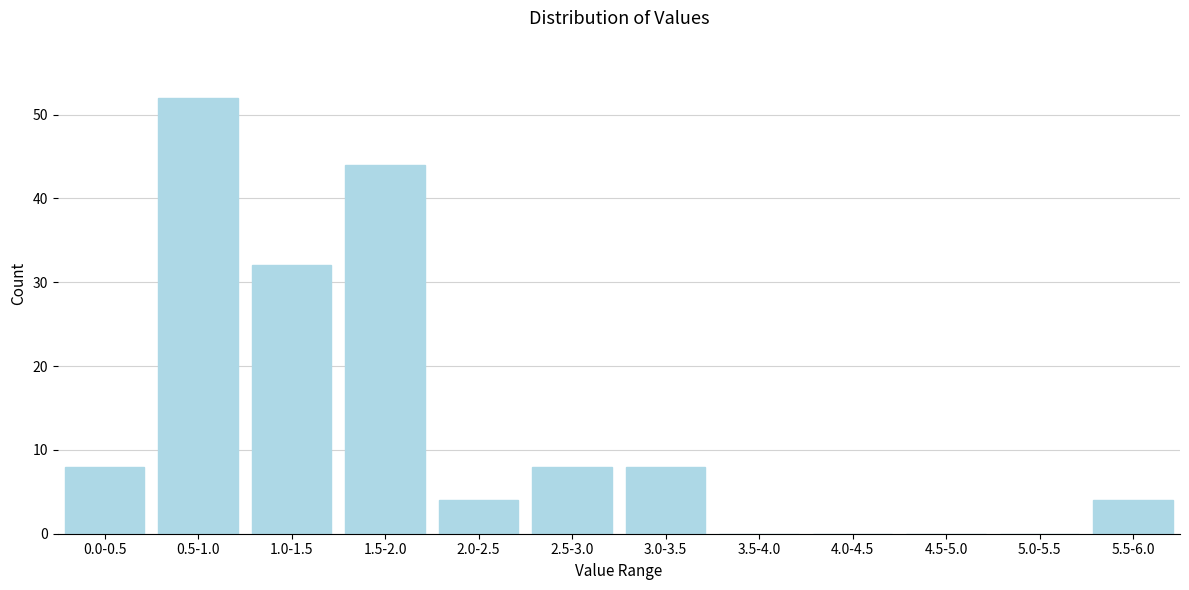

Reading left to right, list all the values displayed in this chart.

0.0-0.5=8	0.5-1.0=52	1.0-1.5=32	1.5-2.0=44	2.0-2.5=4	2.5-3.0=8	3.0-3.5=8	3.5-4.0=0	4.0-4.5=0	4.5-5.0=0	5.0-5.5=0	5.5-6.0=4